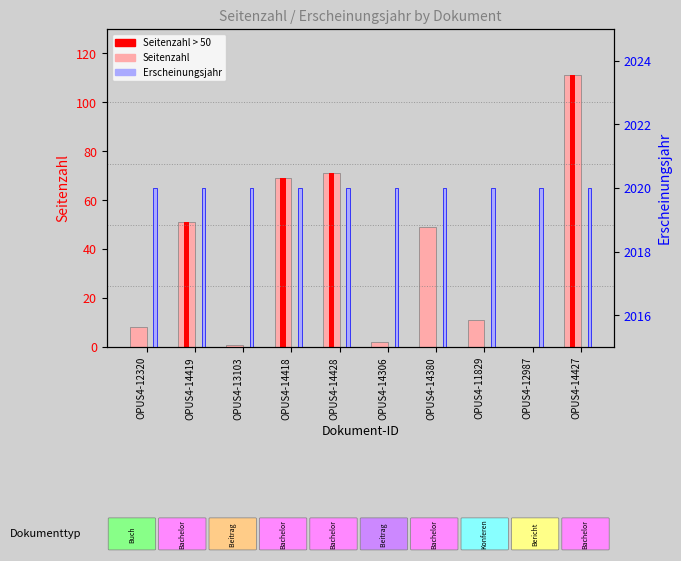

How many groups of bars are there?

10